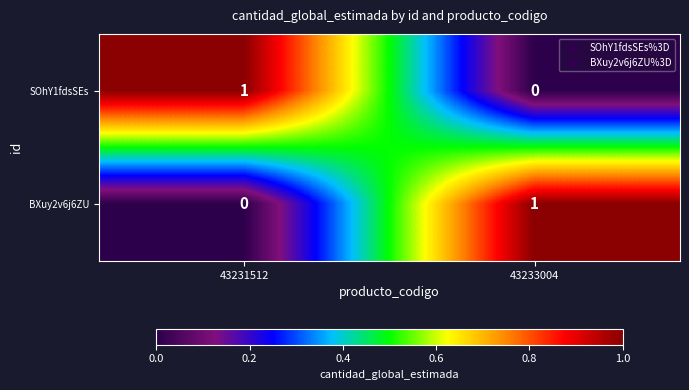

At which label is SOhY1fdsSEs closest to 0?

43233004